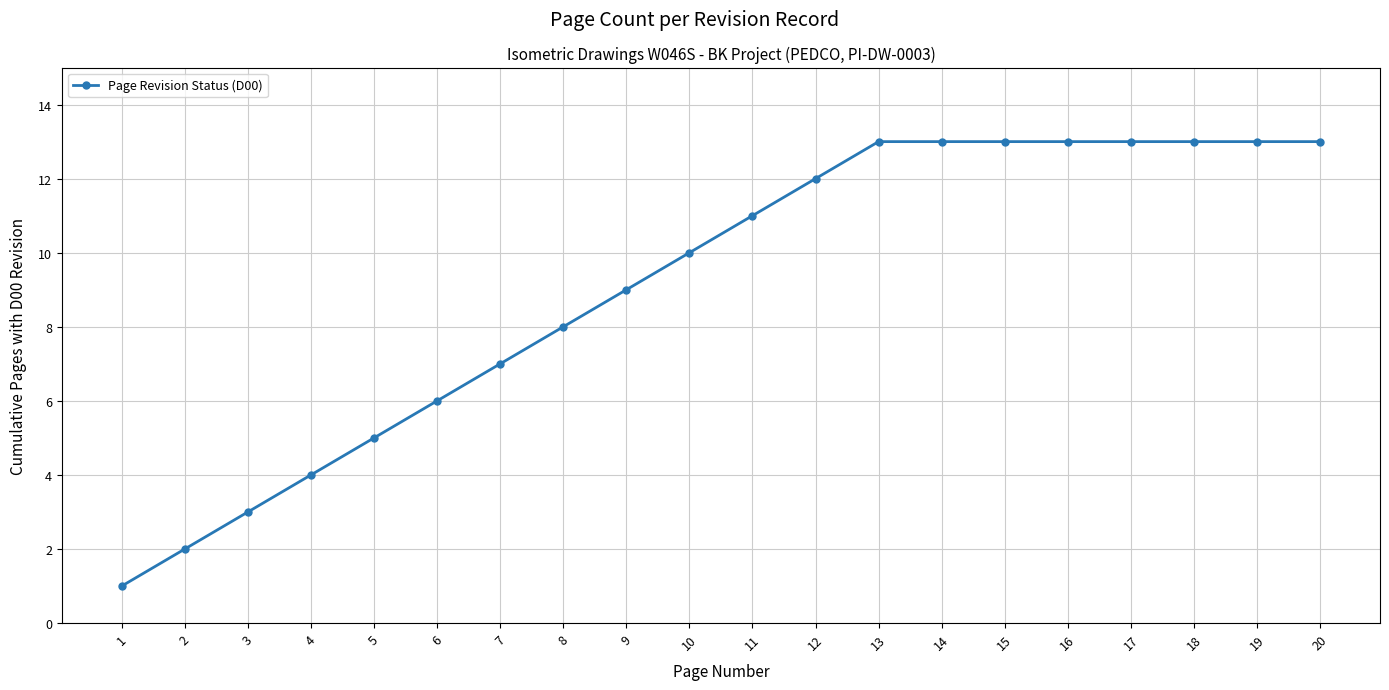

What is the value of the 15th point from the left?

13